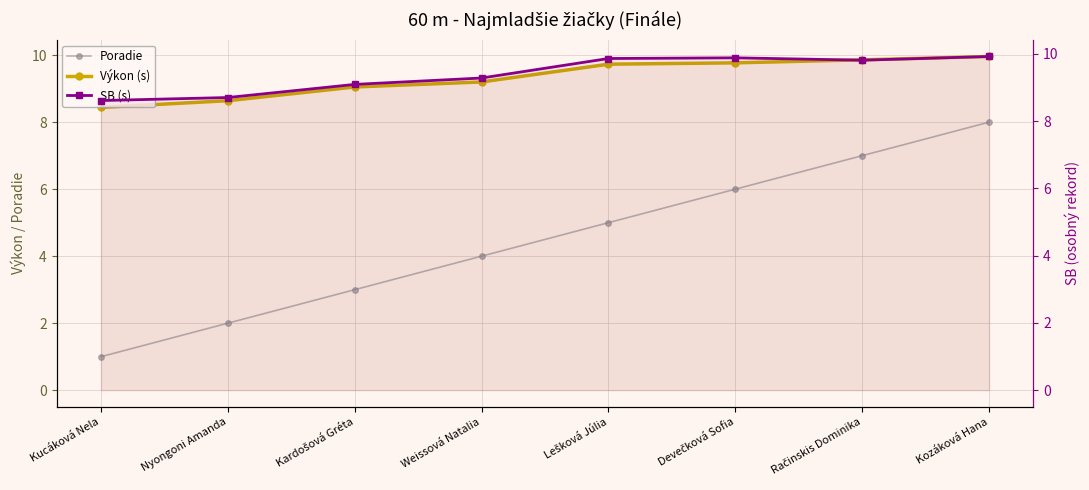

The SB (s) series shows 13.8 at Kardošová Gréta. True or false?

False